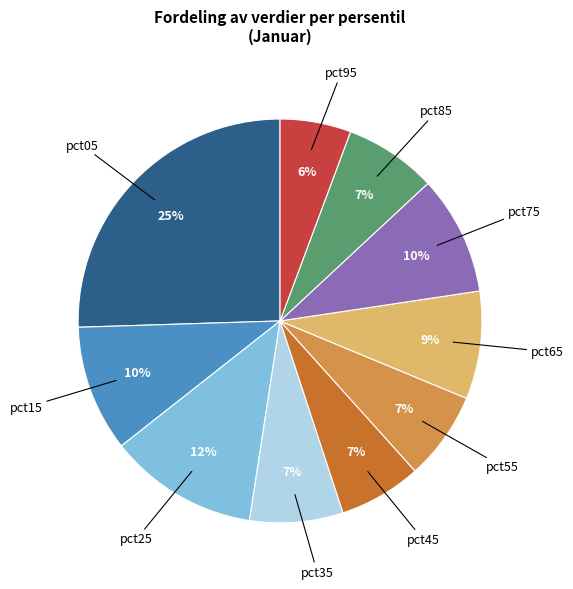

Is there any slice that represents more than half of the pie?

No